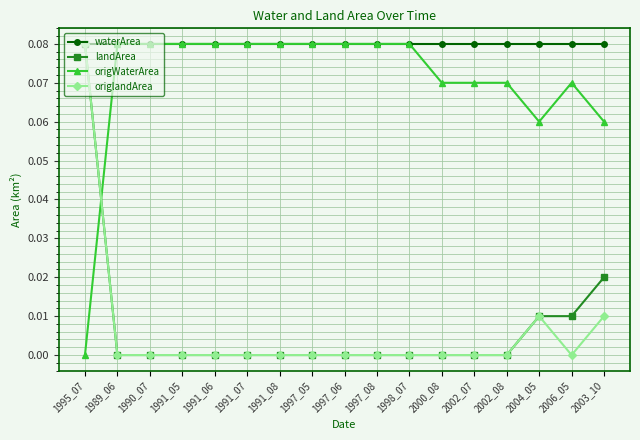

Which series has the largest total across all categories?

waterArea